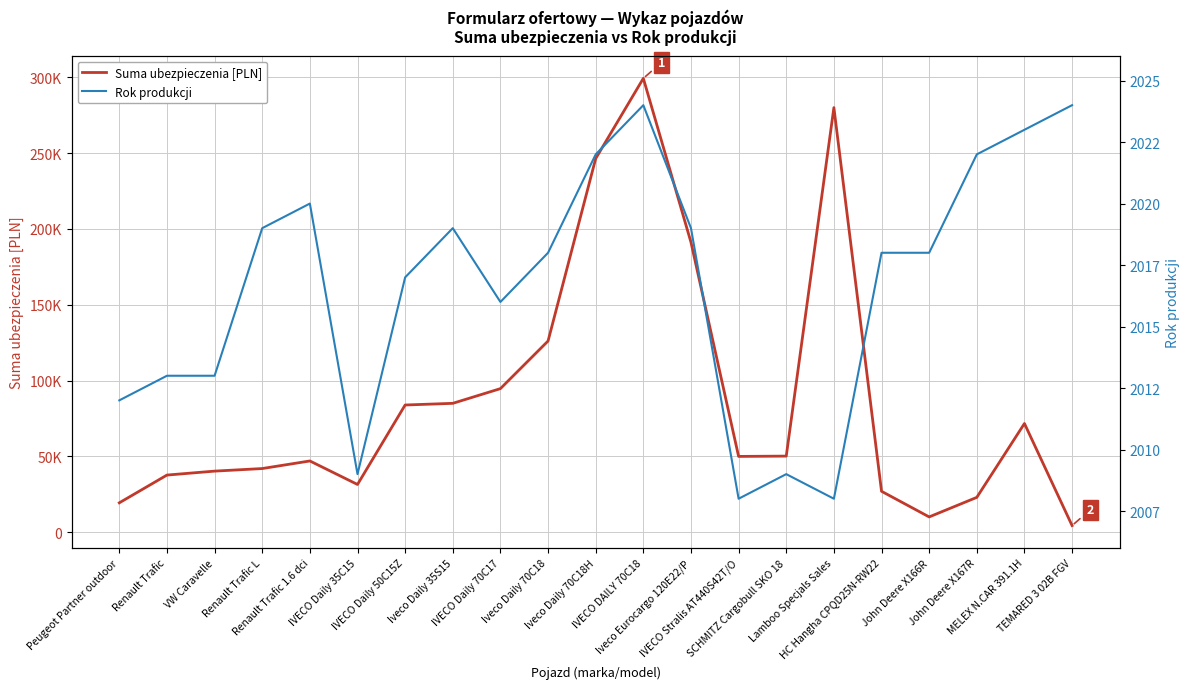

Which category has the highest value in the Rok produkcji series?

IVECO DAILY 70C18